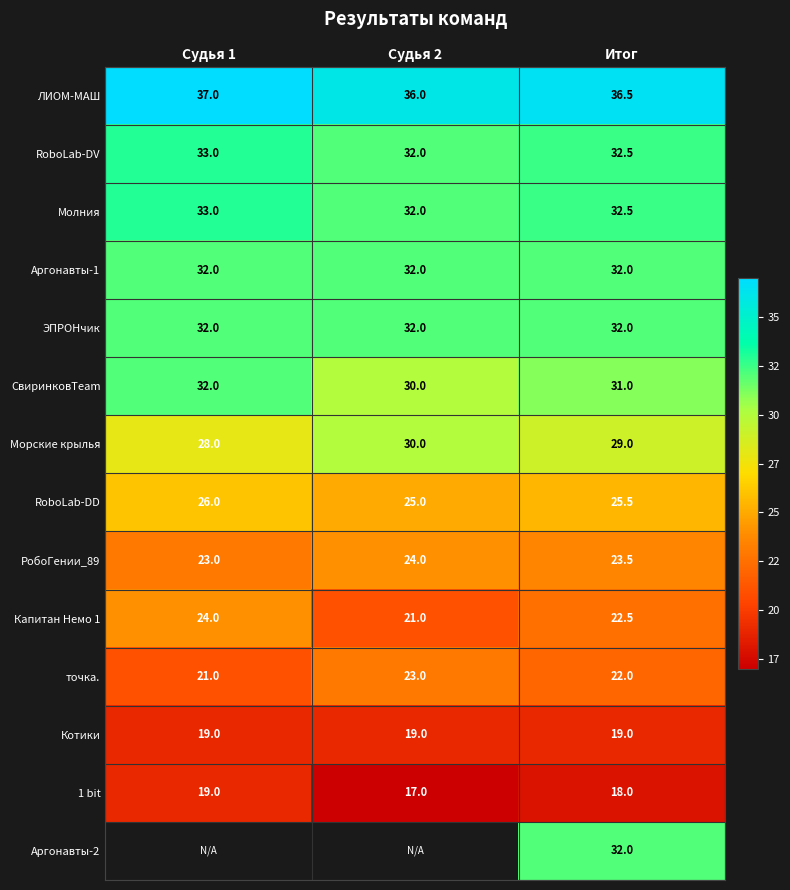

At how many categories does at least one series exceed 30?

3